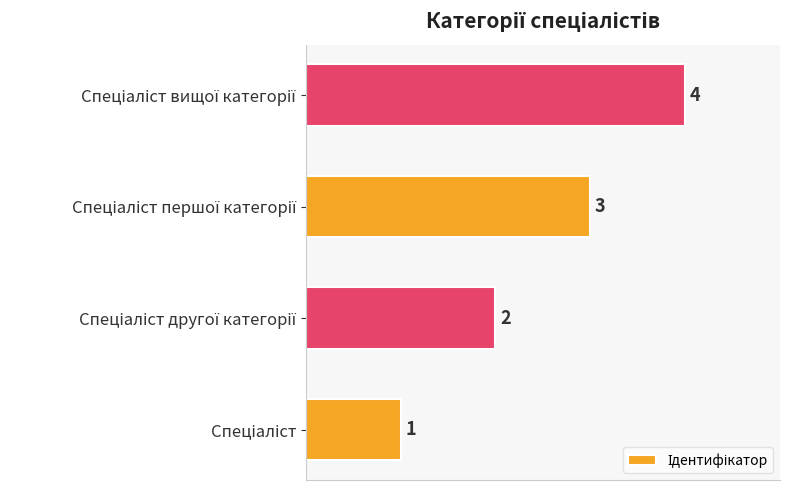

What is the difference between the maximum and minimum values?

3